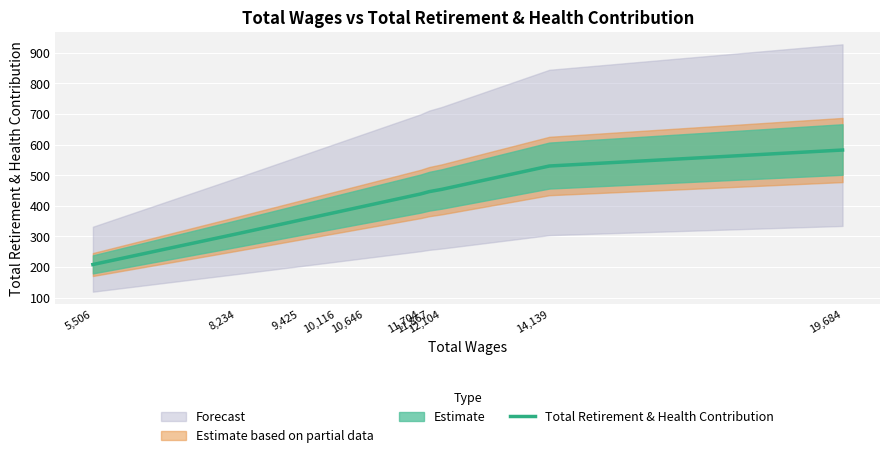

At which category does the chart reach its minimum across all series?

5,506